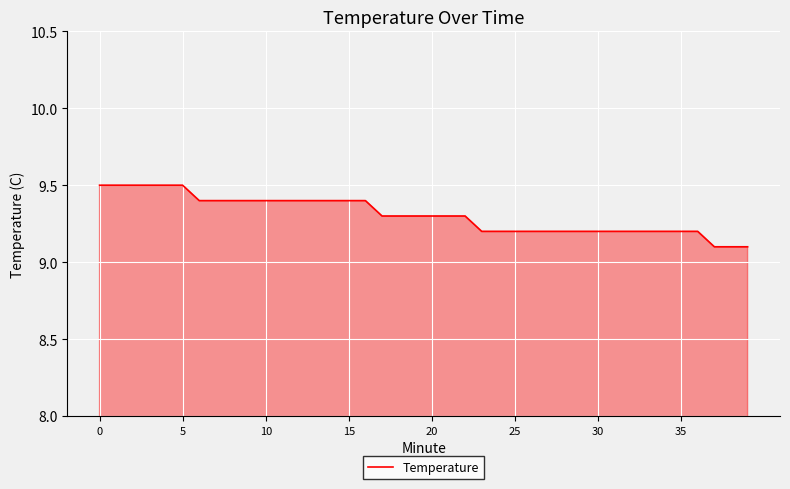

What is the greatest value displayed?

9.5